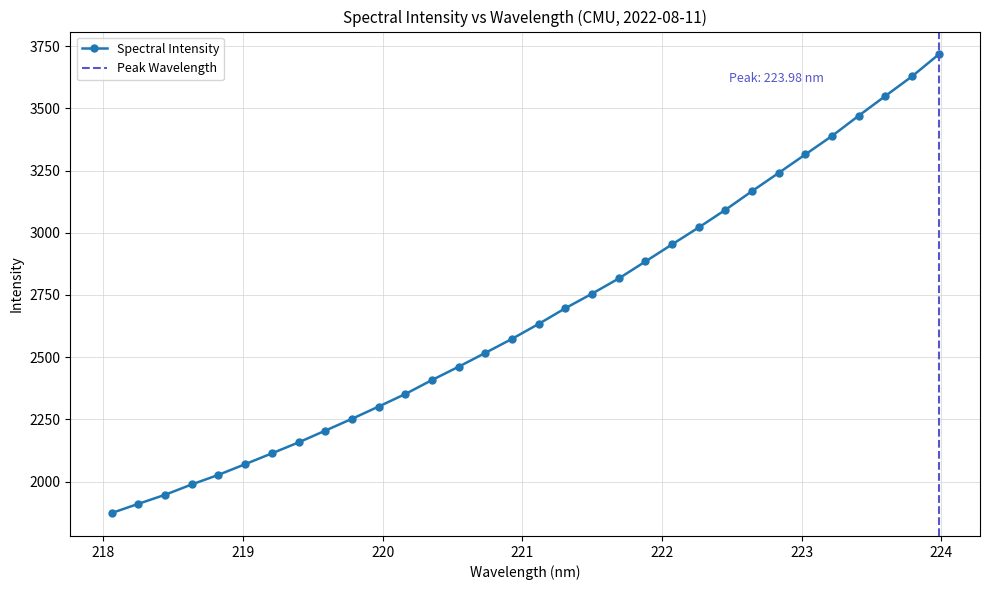

What is the value of the Spectral Intensity point at the 17th from the left?

2633.7